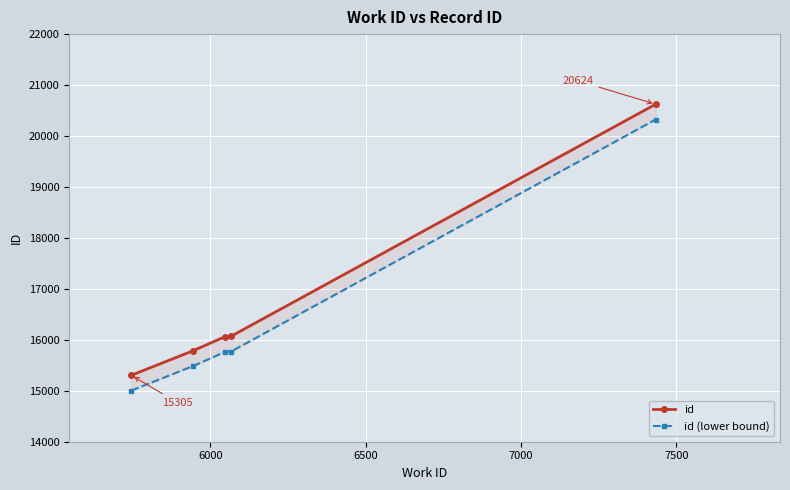

At 7500, list the series in order from largest to smallest.

id, id (lower bound)